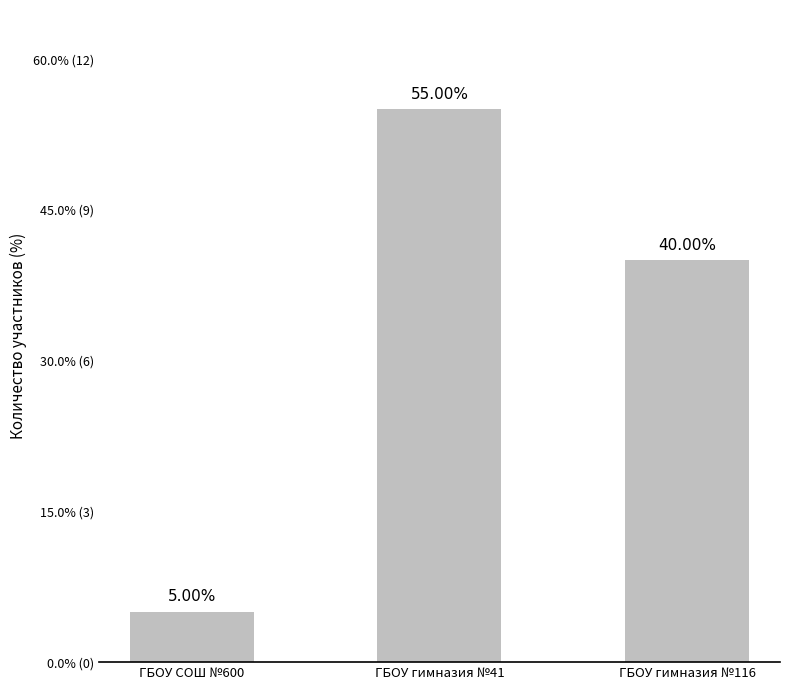

Are the bars horizontal?

No